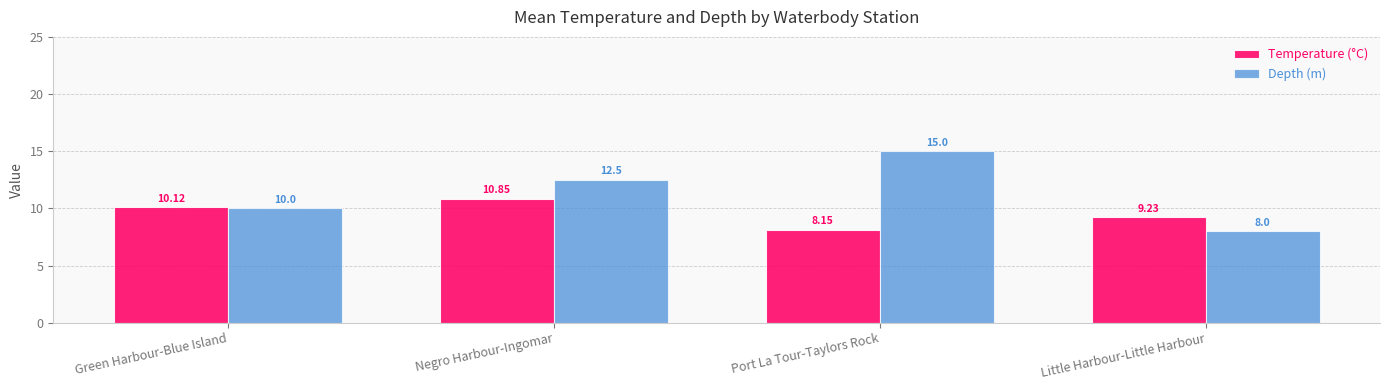

What is the label of the 2nd bar from the right?

Port La Tour-Taylors Rock